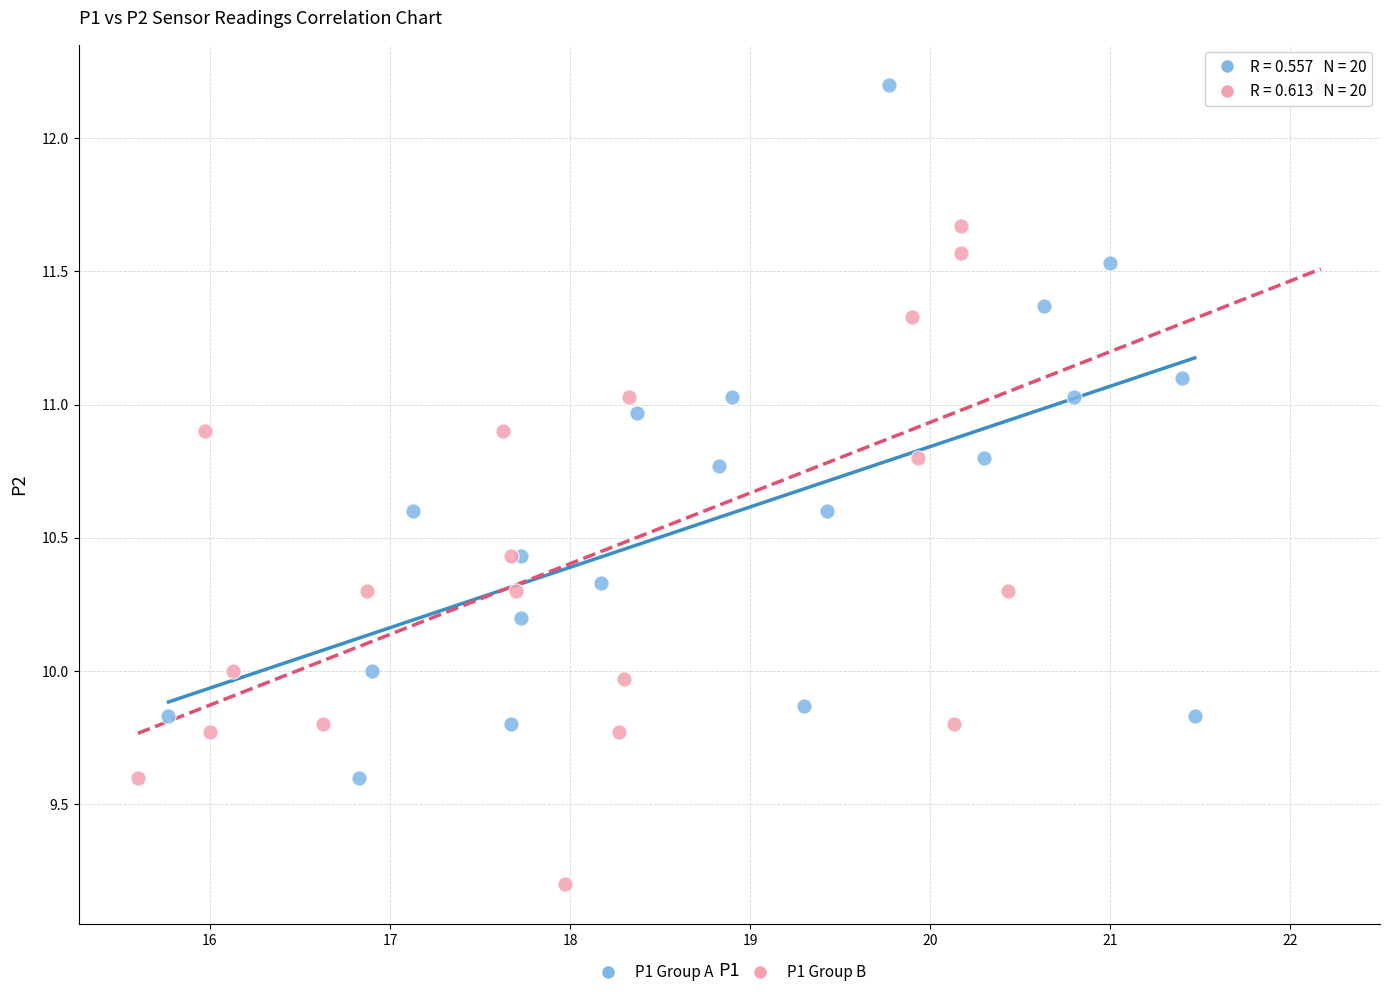

Which series contains the lowest Y value?

P1 Group B